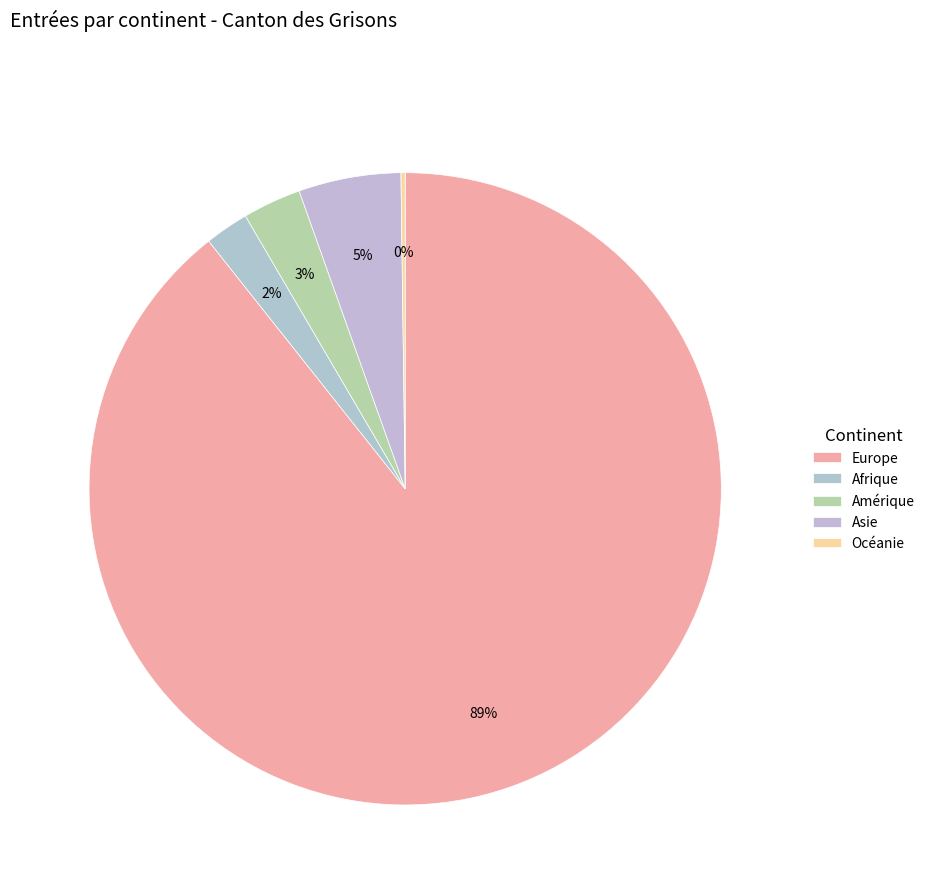

What is the change in value from Europe to Asie?

-788